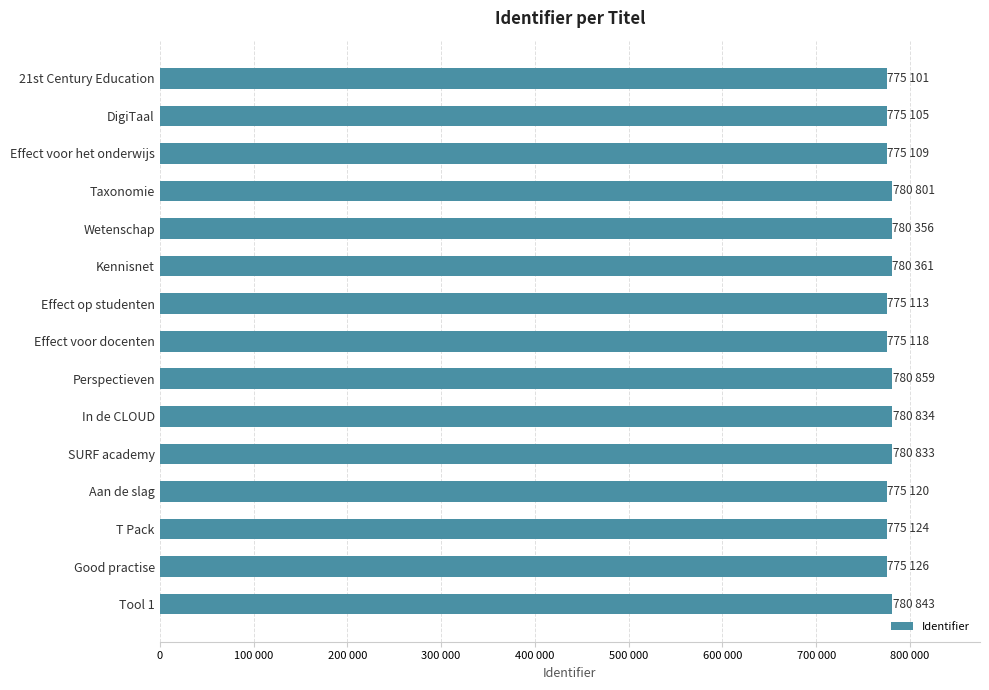

What is the maximum value shown in the chart?

780859